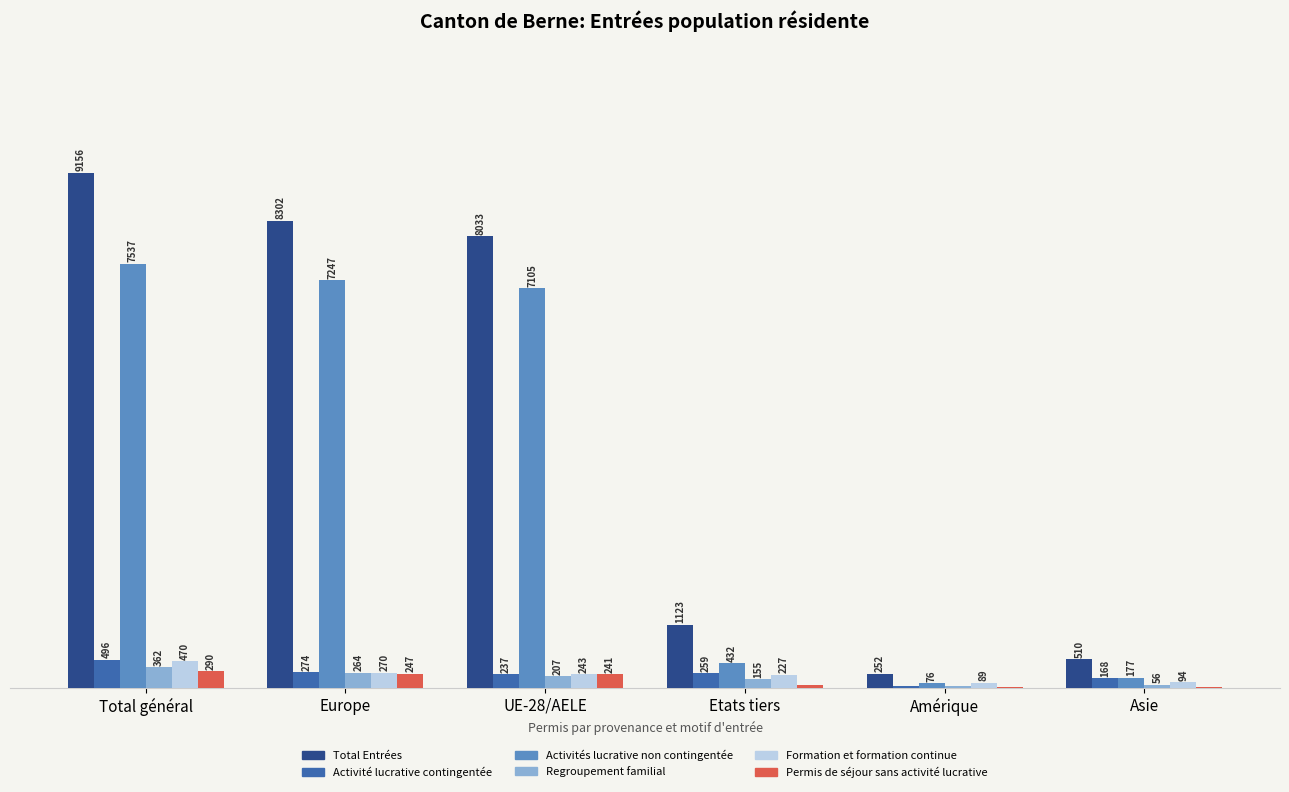

At which label does Activités lucrative non contingentée reach its peak?

Total général